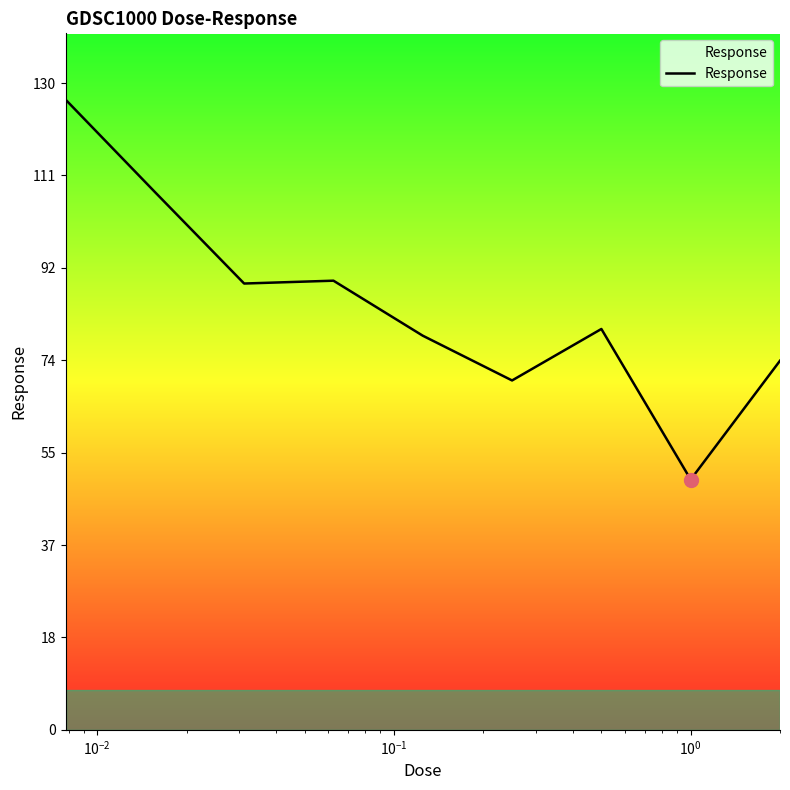

What is the maximum value shown in the chart?

126.7